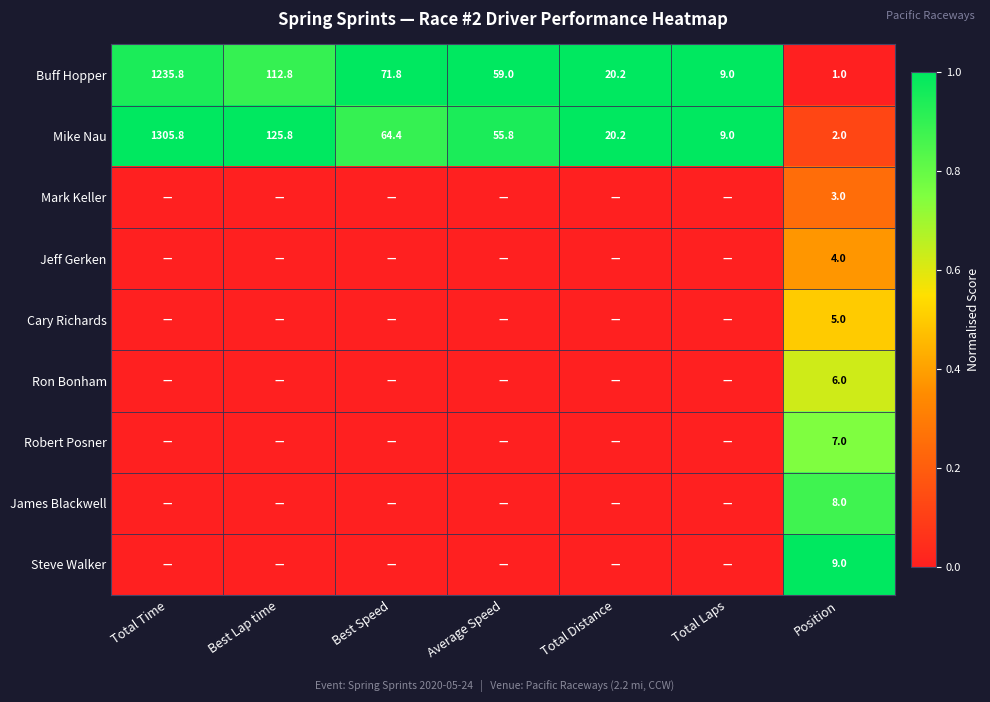

What is the sum of all Mike Nau values?

1583.0